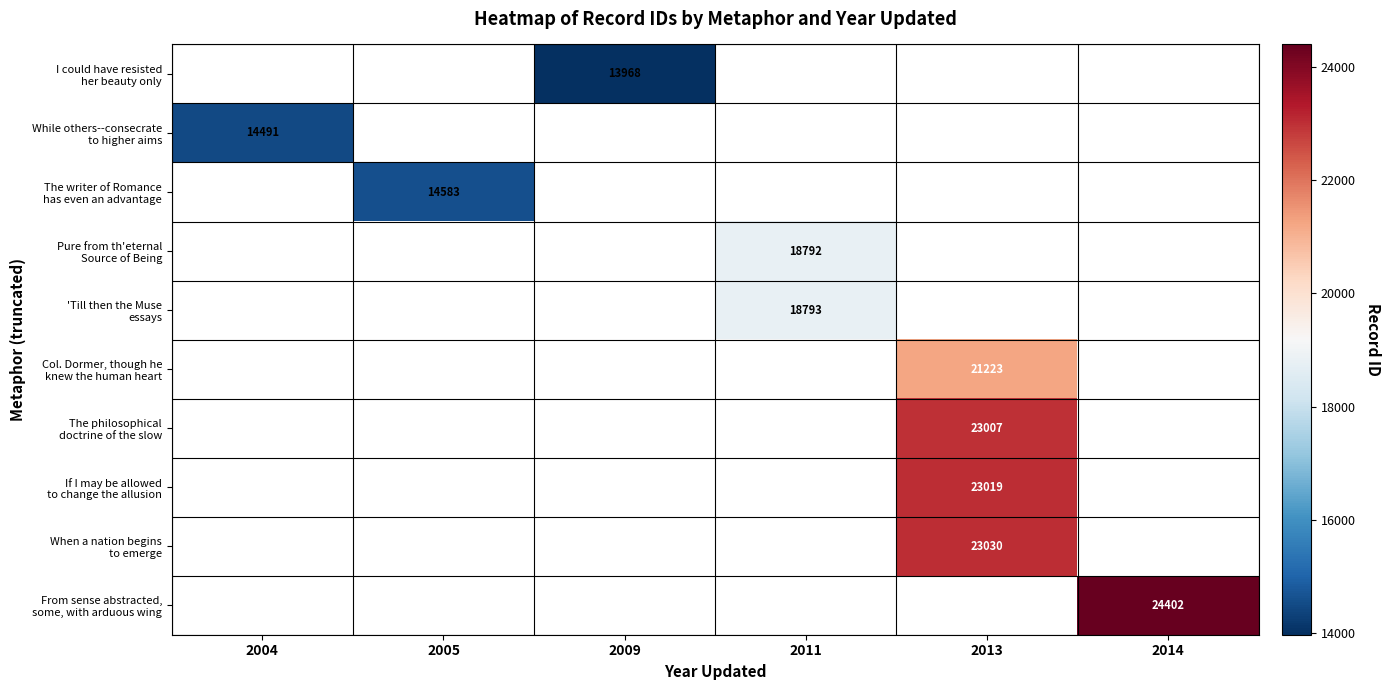

How many positive values does the When a nation begins to emerge series have?

1